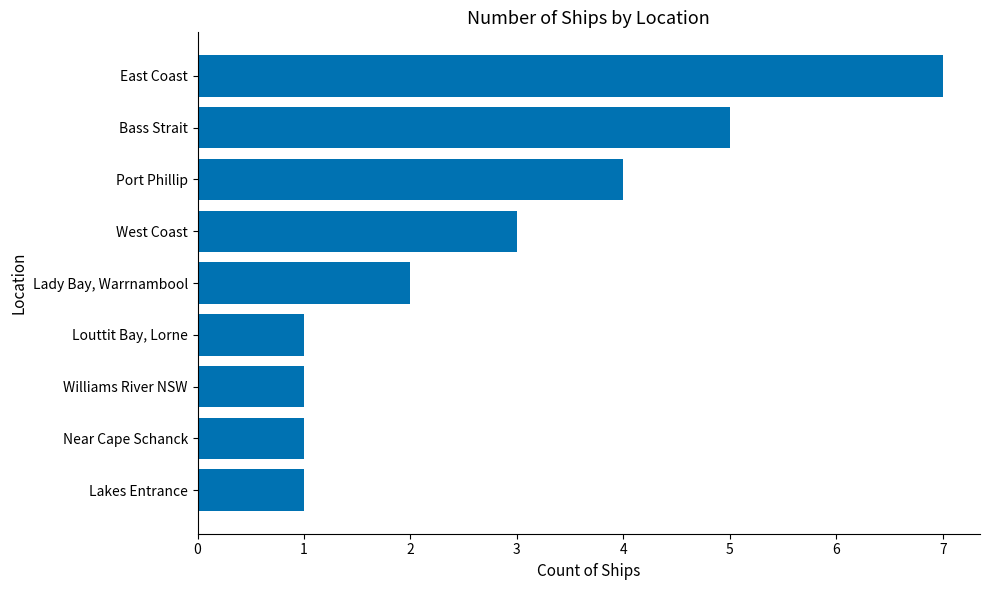

What is the change in value from Louttit Bay, Lorne to Bass Strait?

+4